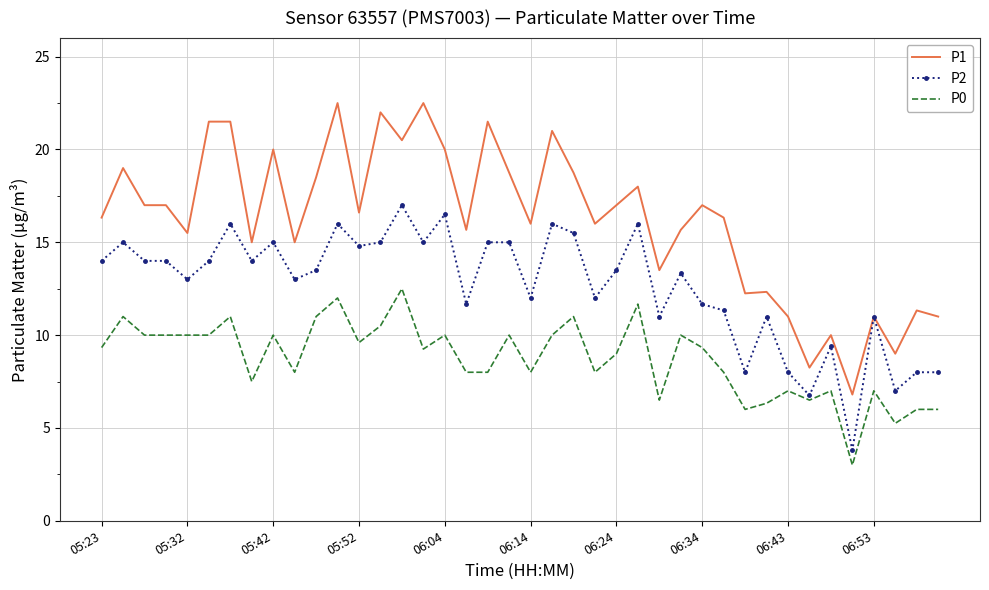

What is the greatest value displayed?

22.5